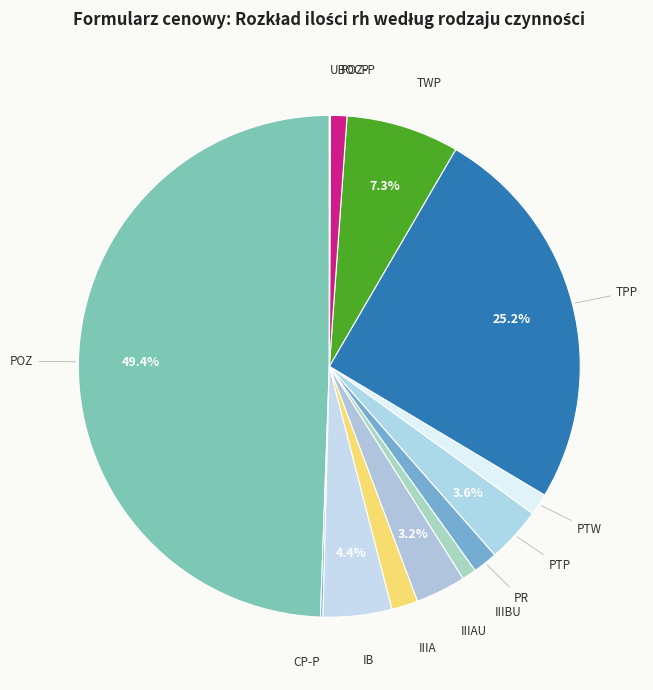

Which category has the biggest portion of the pie?

POZ